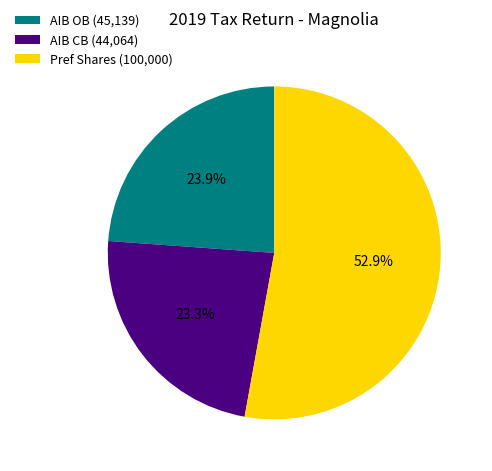

The Pref Shares slice represents 59% of the pie. True or false?

False